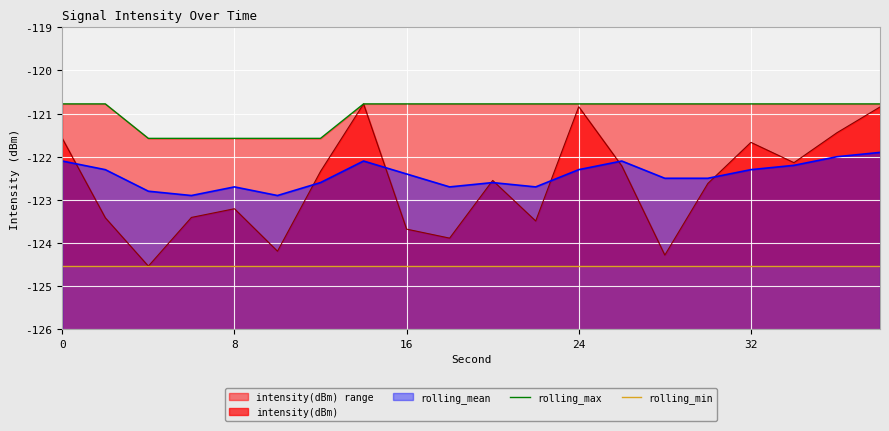

The value of rolling_mean at 0 is -122.1. True or false?

True